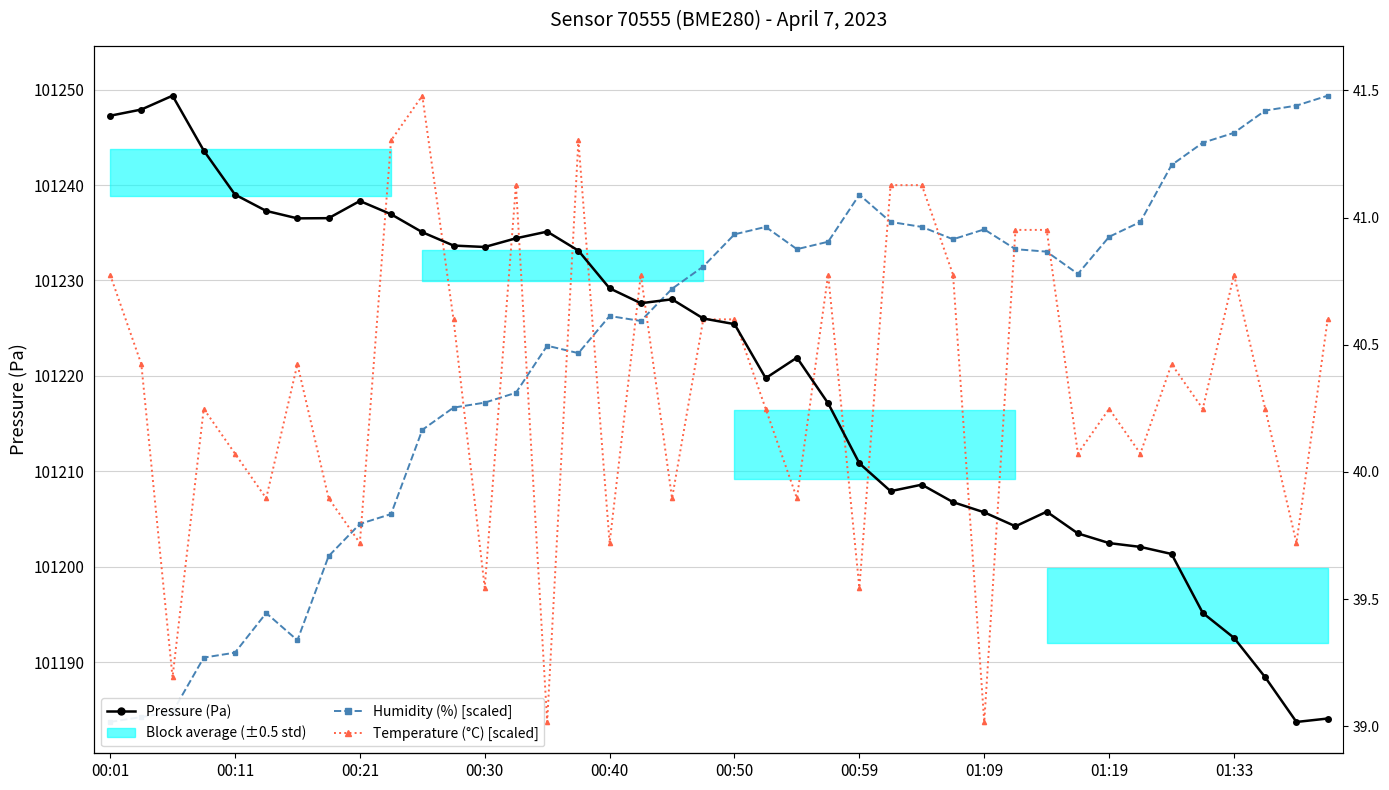

Which series has the widest spread of values?

Pressure (Pa)